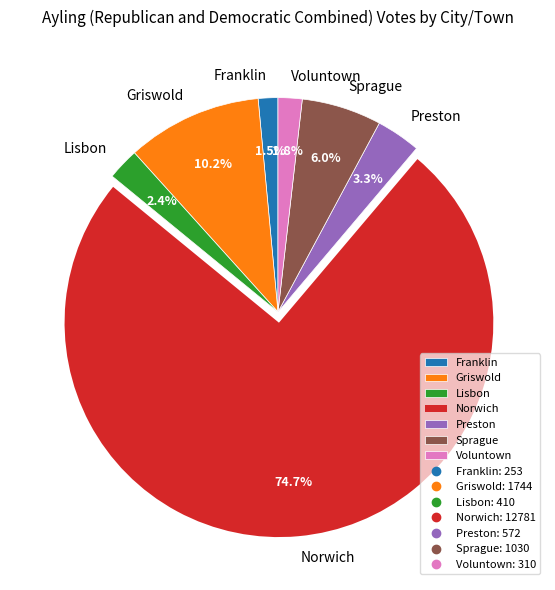

Which category has the biggest portion of the pie?

Norwich